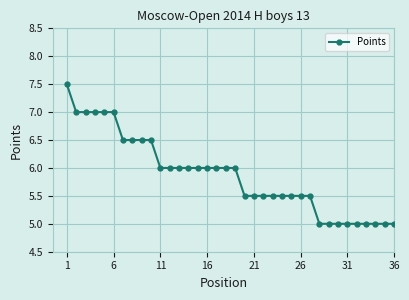

How many series are shown in this chart?

1